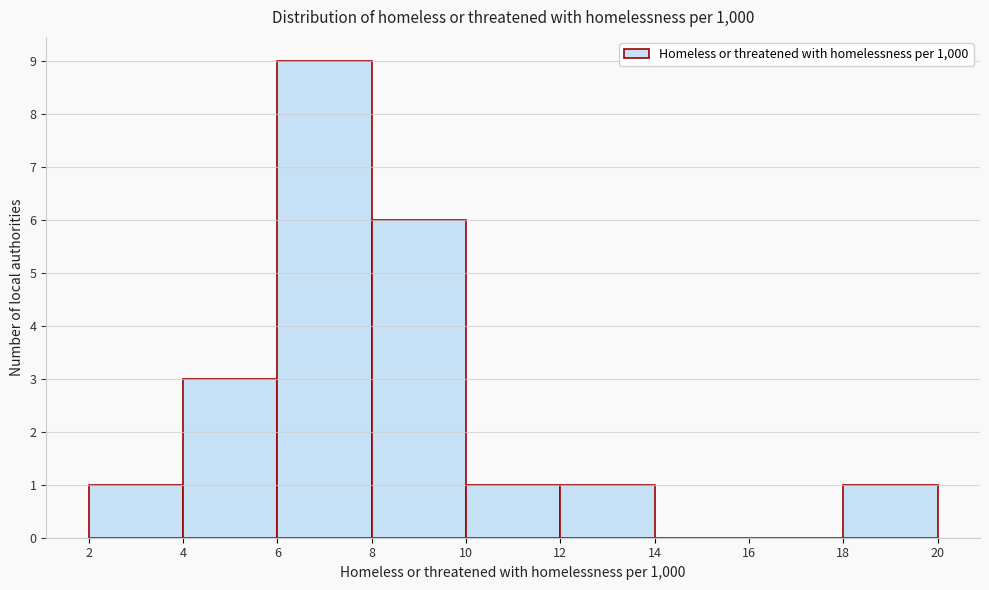

Reading left to right, transcribe this chart: for each bar, give the range it covers on the x-axis and its height. The values are not printed on the chart, so give them approximately, as read against the axis.

2 to 4: 1
4 to 6: 3
6 to 8: 9
8 to 10: 6
10 to 12: 1
12 to 14: 1
14 to 16: 0
16 to 18: 0
18 to 20: 1